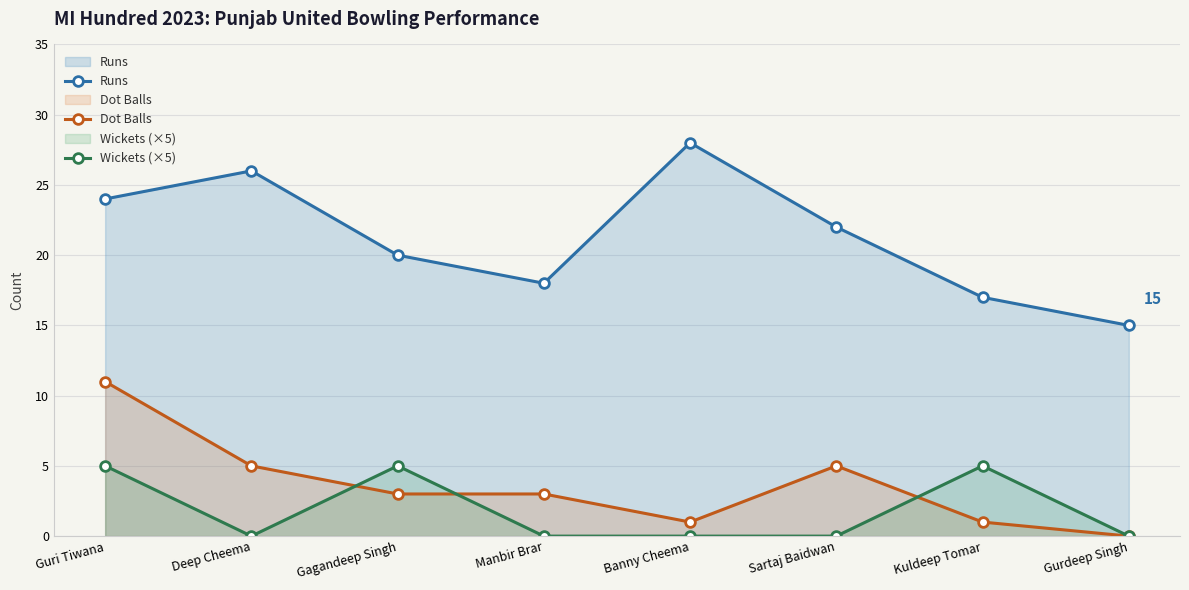

What is the maximum value for Runs?

28